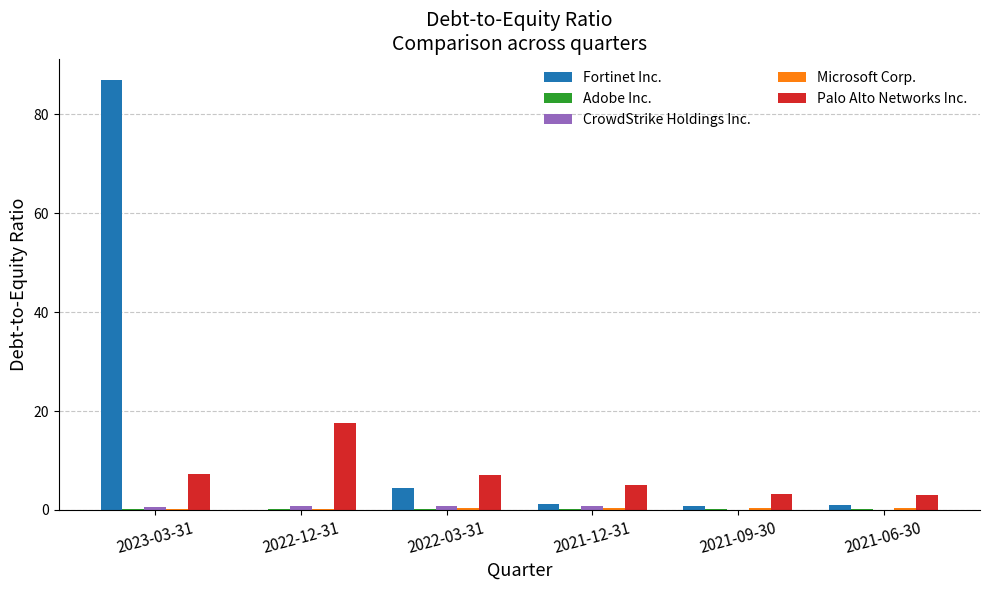

How many values in Fortinet Inc. are above zero?

5